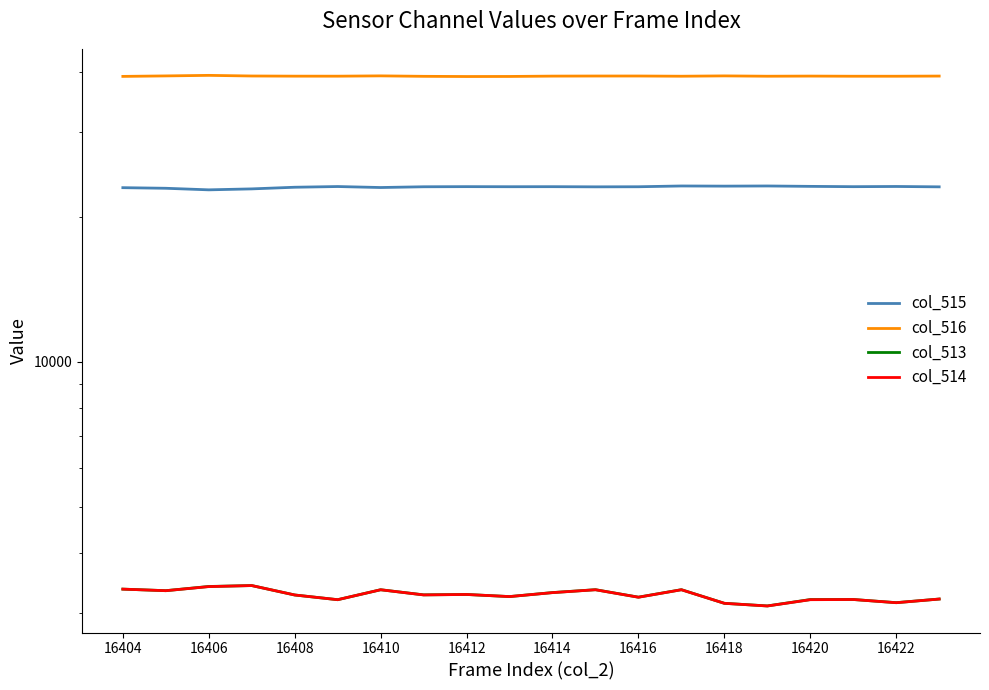

Reading right to left, transcribe all the data shown in this chart.

col_515: 23089	23129	23107	23141	23185	23167	23185	23099	23089	23107	23102	23111	23097	23014	23123	23045	22864	22760	22931	22997
col_516: 39232	39202	39201	39229	39203	39265	39203	39243	39241	39224	39160	39148	39184	39269	39211	39216	39246	39365	39262	39171
col_513: 3211	3156	3204	3203	3107	3146	3358	3240	3358	3312	3249	3282	3276	3357	3201	3274	3425	3410	3342	3367
col_514: 3211	3155	3204	3201	3106	3146	3357	3239	3357	3311	3249	3282	3275	3357	3201	3274	3425	3408	3342	3367